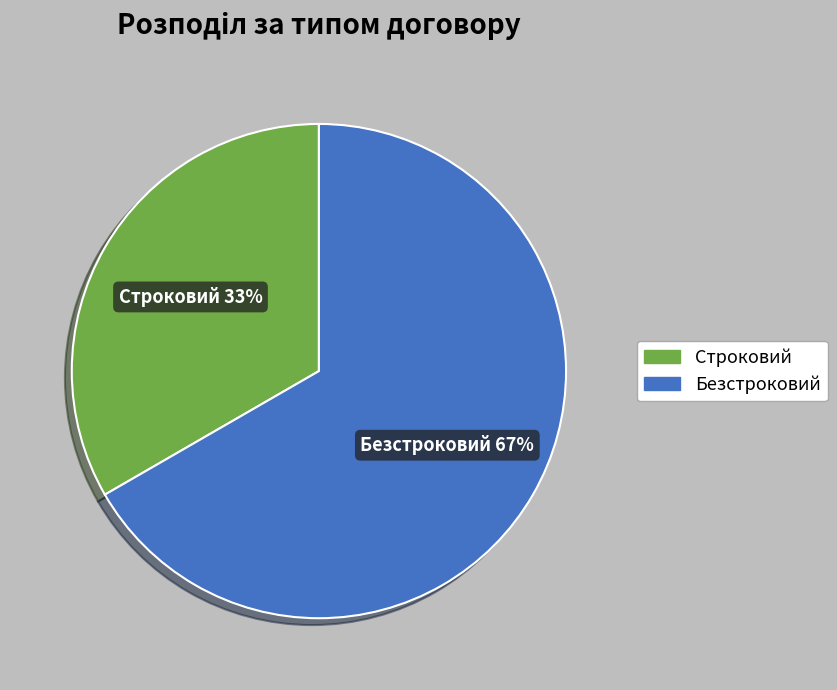

Which category accounts for the majority?

Безстроковий